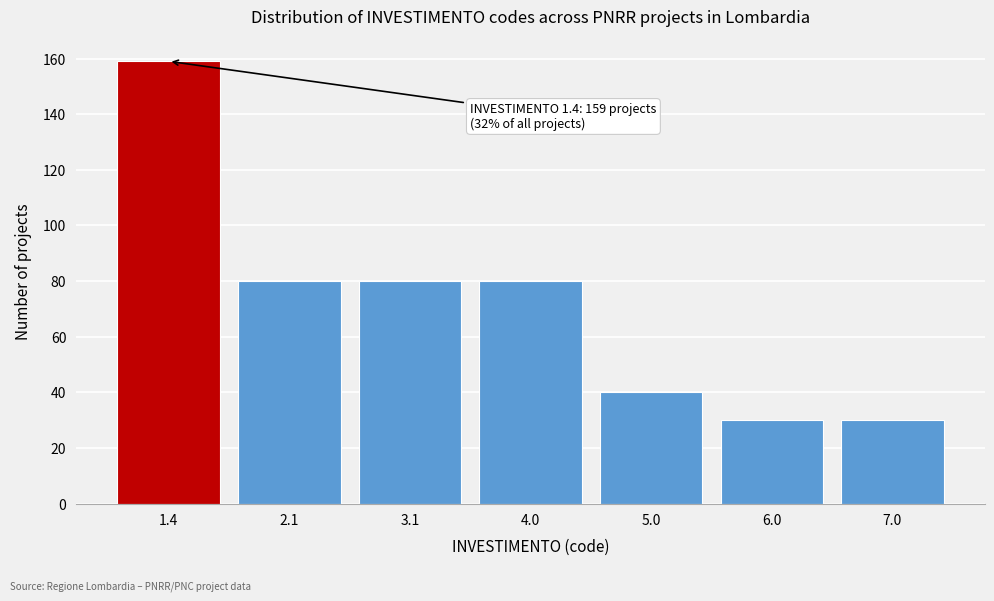

Reading left to right, transcribe all the data shown in this chart.

1.4=159	2.1=80	3.1=80	4.0=80	5.0=40	6.0=30	7.0=30